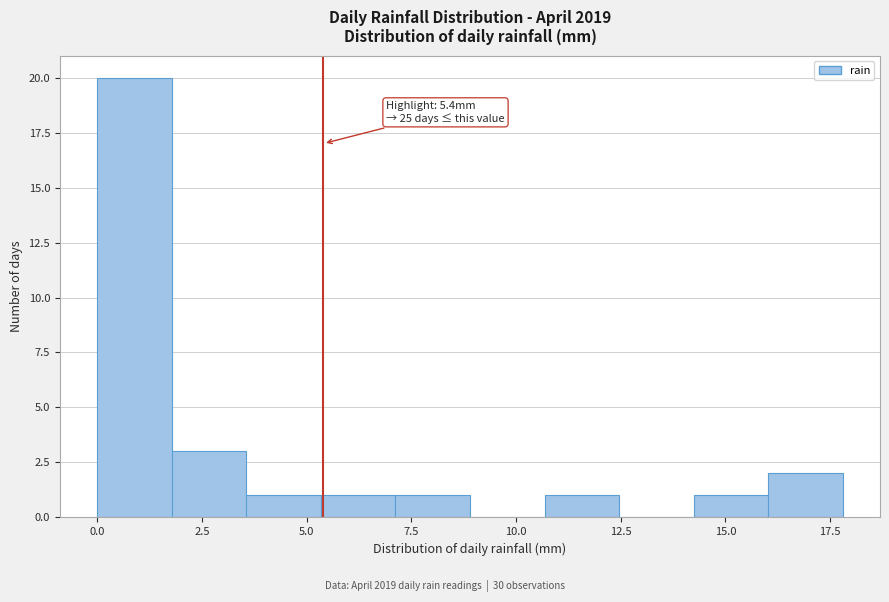

Read against the x-axis, roughly where is the centre of the tallest bar?

1.0